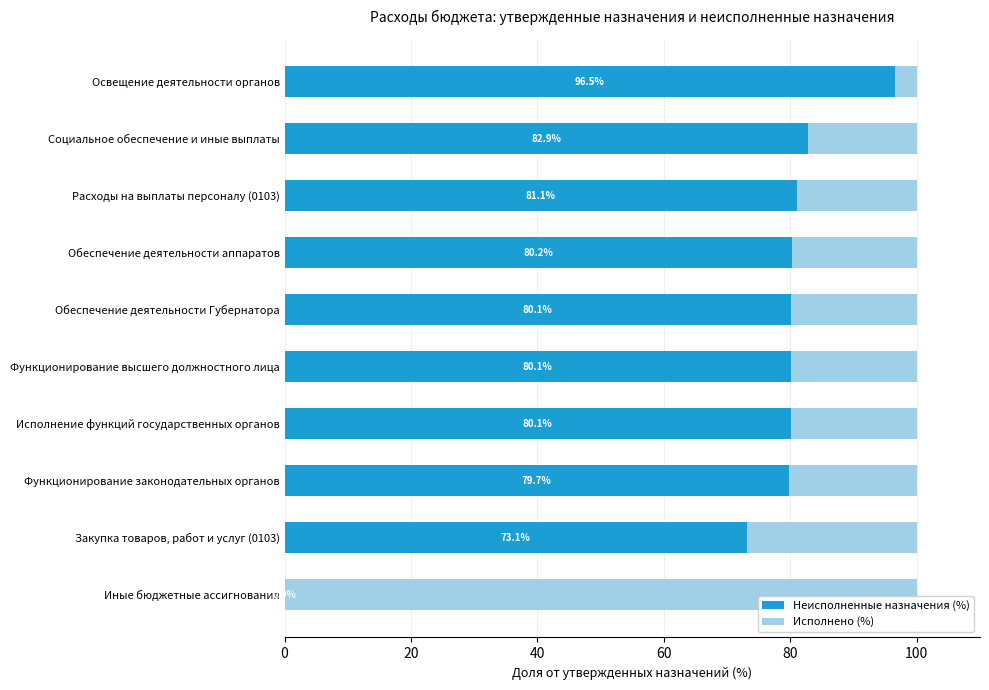

Where is Неисполненные назначения (%) nearest to the value 48?

Закупка товаров, работ и услуг (0103)